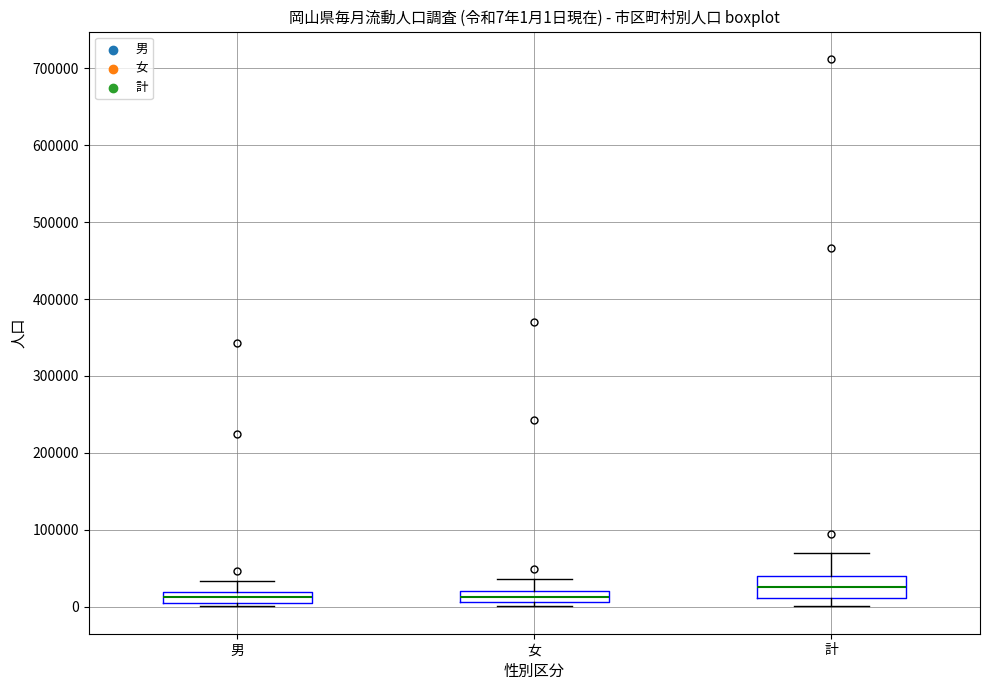

Which box is the tallest, from its lower edge to its upper edge?

計